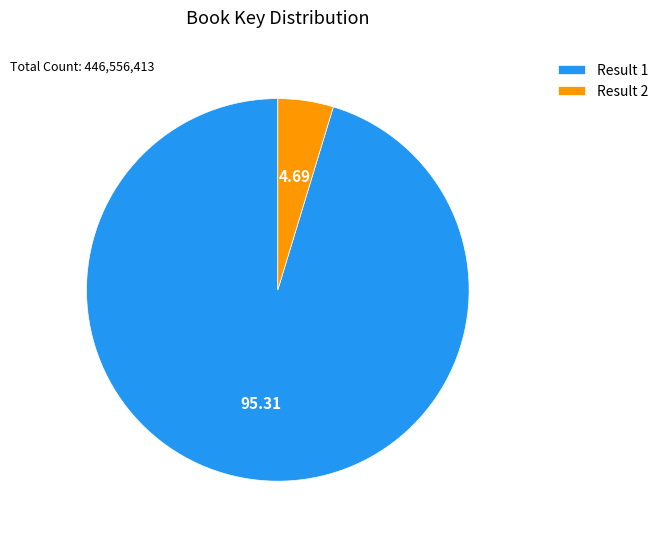

Does any single category account for the majority?

Yes